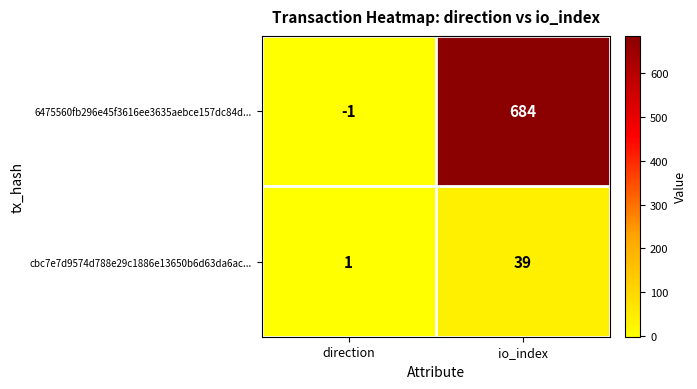

What is the difference between the highest and lowest values at direction?

2